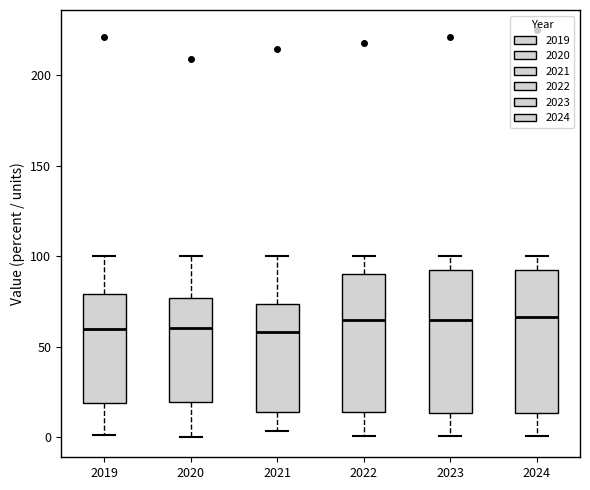

Where is the upper edge of the box at x = 2024 on the y-axis? The values are not printed on the chart, so give them approximately, as read against the axis.

95